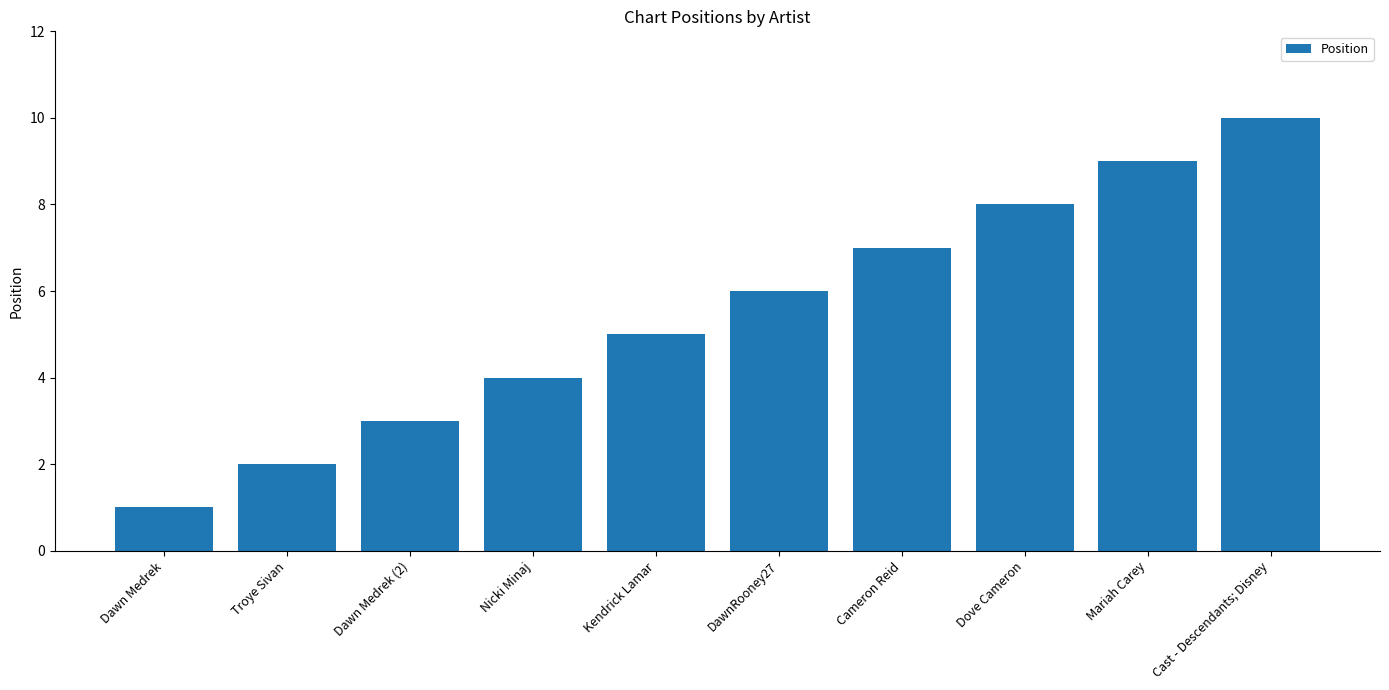

True or false: the data shows 2 at Nicki Minaj.

False